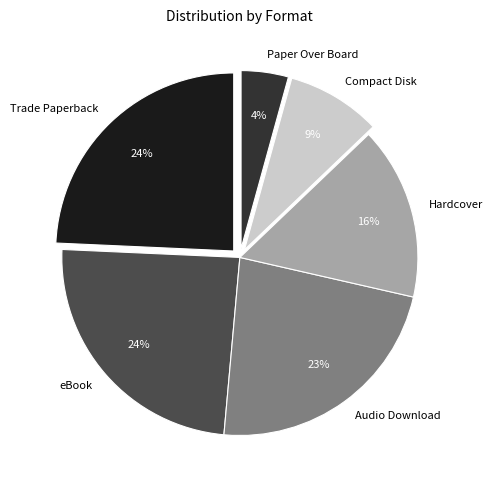

Which category has the smallest portion of the pie?

Paper Over Board